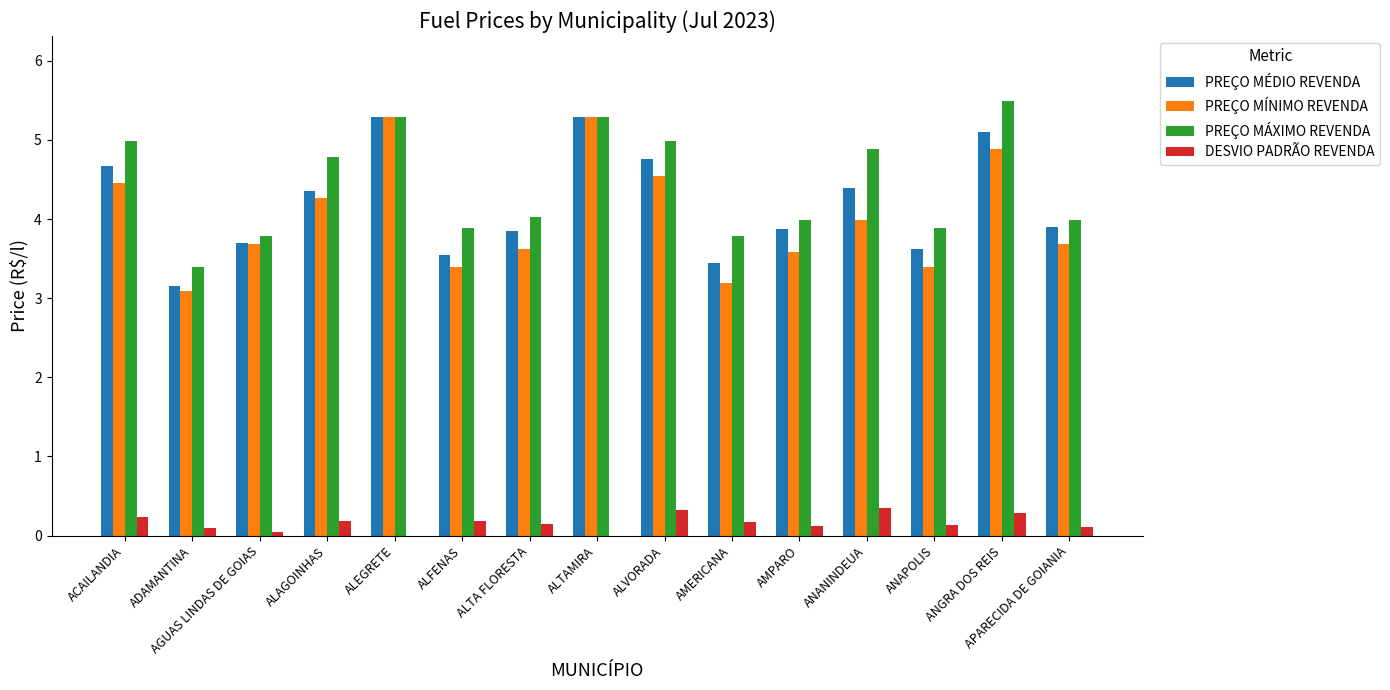

What value does the DESVIO PADRÃO REVENDA series have at ANAPOLIS?

0.1